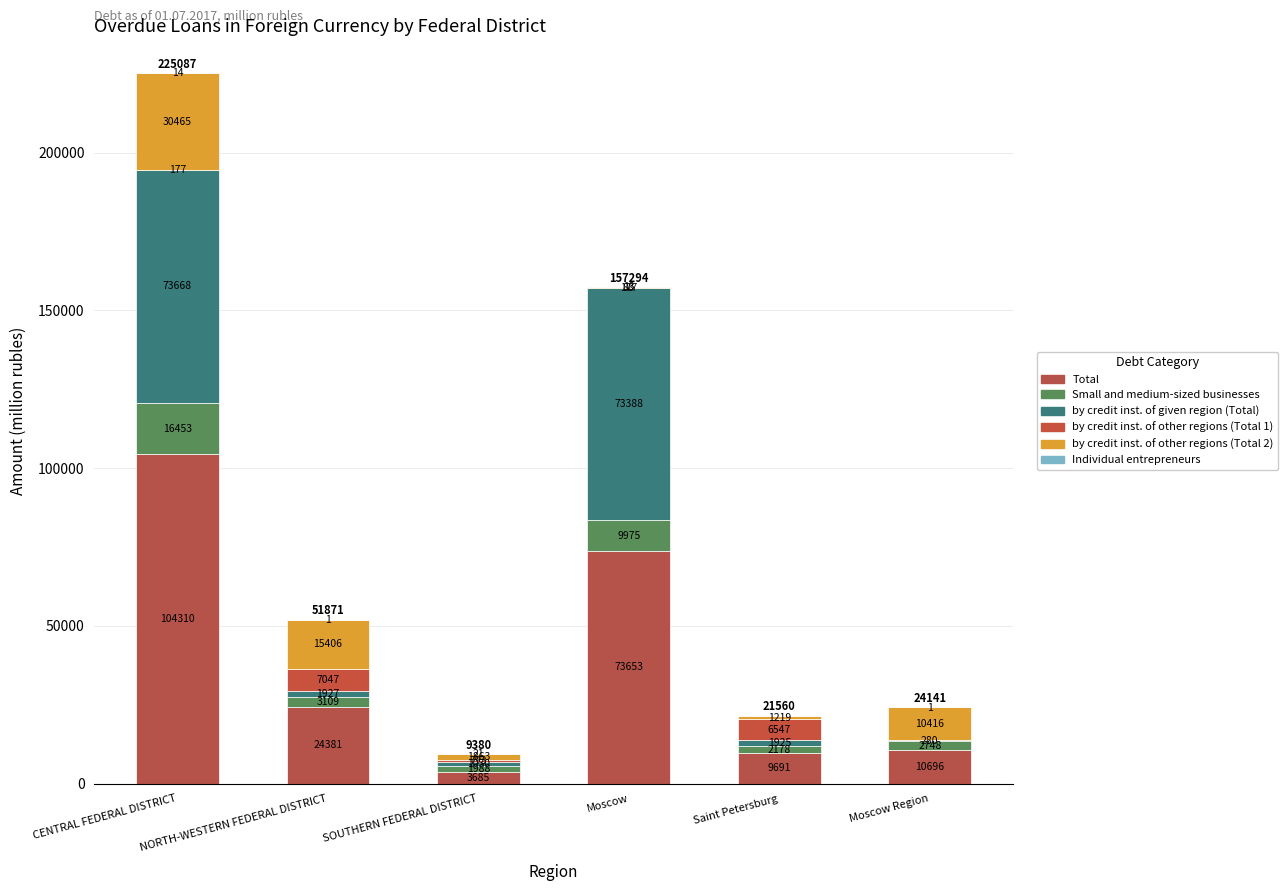

True or false: Small and medium-sized businesses has a value of 774 at NORTH-WESTERN FEDERAL DISTRICT.

False